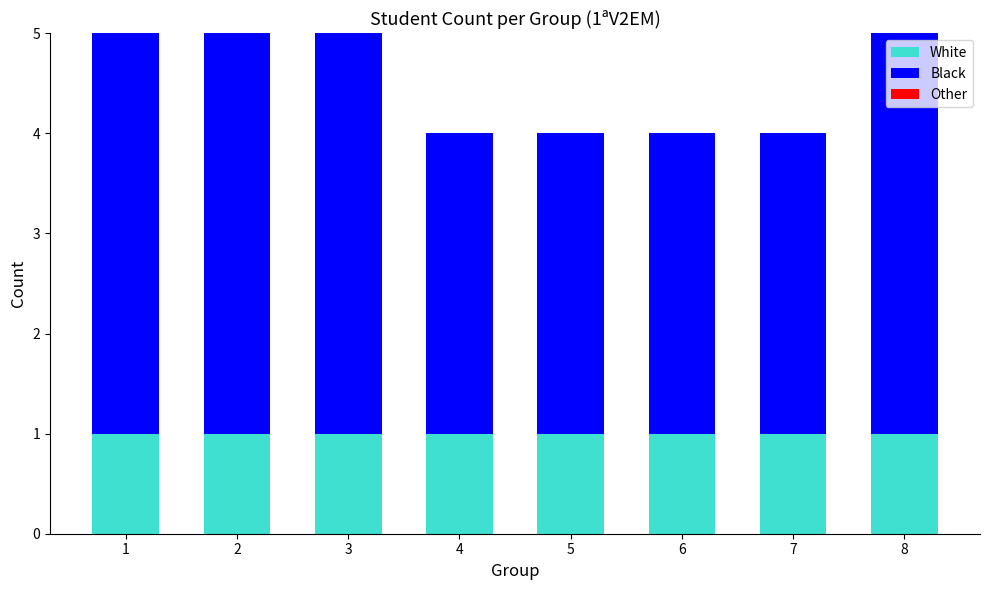

What is the total value across all series at 6?

4